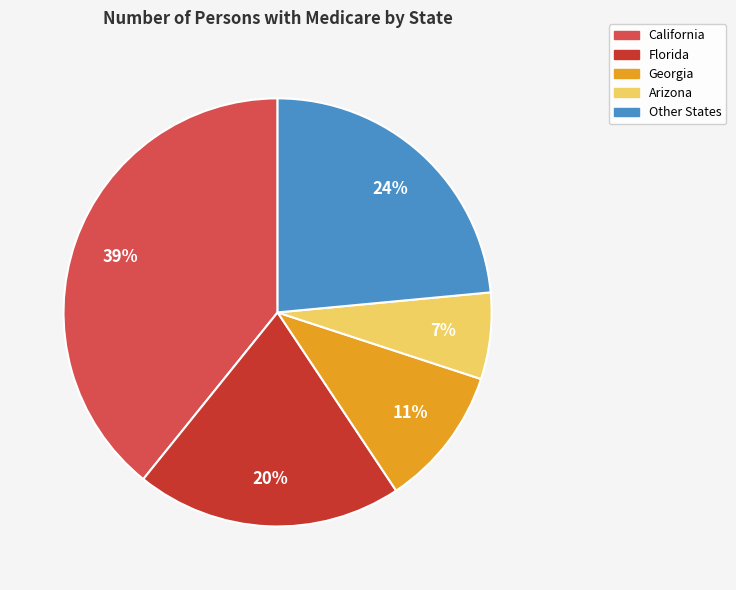

Is there any slice that represents more than half of the pie?

No